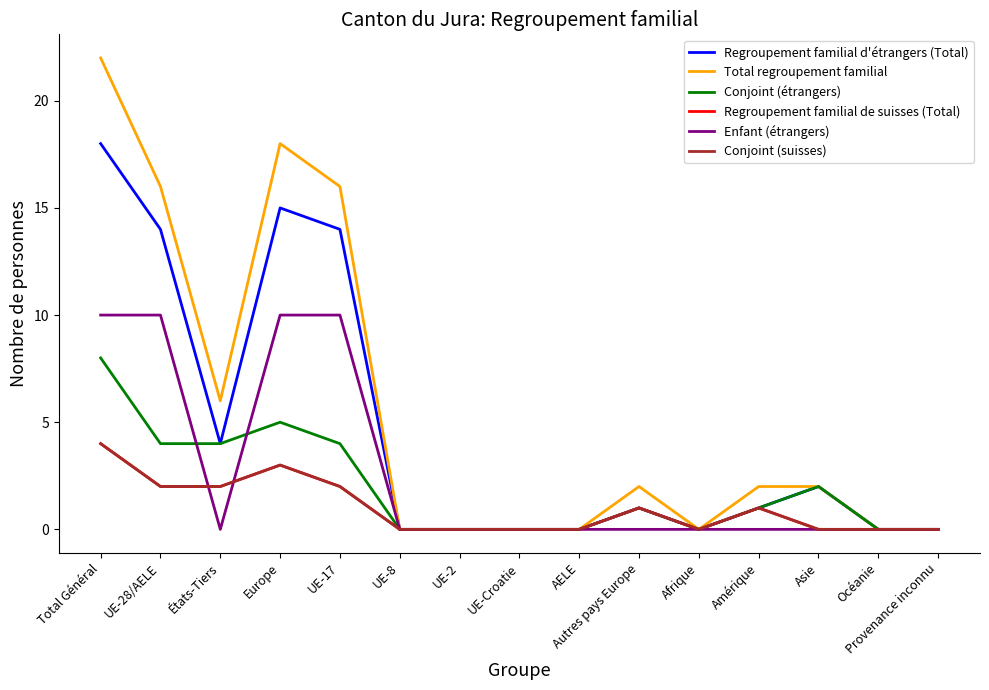

True or false: Enfant (étrangers) has a value of 10 at Total Général.

True